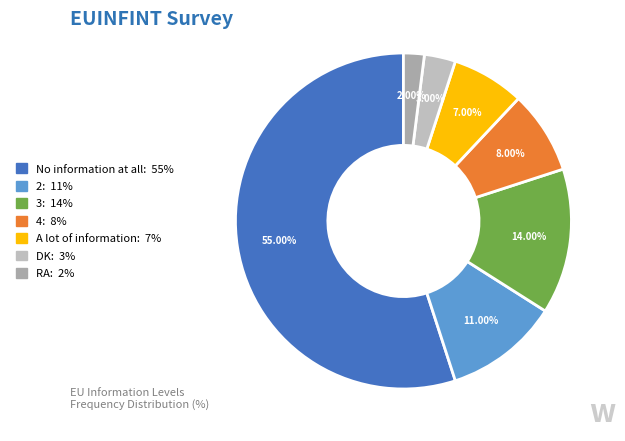

True or false: DK accounts for 16% of the total.

False